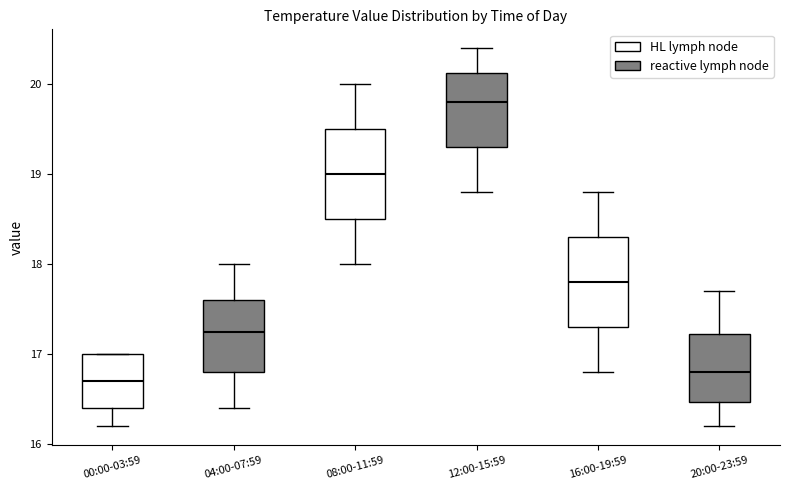

Reading left to right, transcribe this box plot: for each box, give where its median line is, the range the box spans, and where its two whiskers end, as read against the y-axis. The values are not printed on the chart, so give them approximately, as read against the axis.

00:00-03:59: median 16.7, box 16.4 to 17.0, whiskers 16.2 to 17.0
04:00-07:59: median 17.3, box 16.8 to 17.6, whiskers 16.4 to 18.0
08:00-11:59: median 19.0, box 18.5 to 19.5, whiskers 18.0 to 20.0
12:00-15:59: median 19.8, box 19.3 to 20.1, whiskers 18.8 to 20.4
16:00-19:59: median 17.8, box 17.3 to 18.3, whiskers 16.8 to 18.8
20:00-23:59: median 16.8, box 16.5 to 17.2, whiskers 16.2 to 17.7